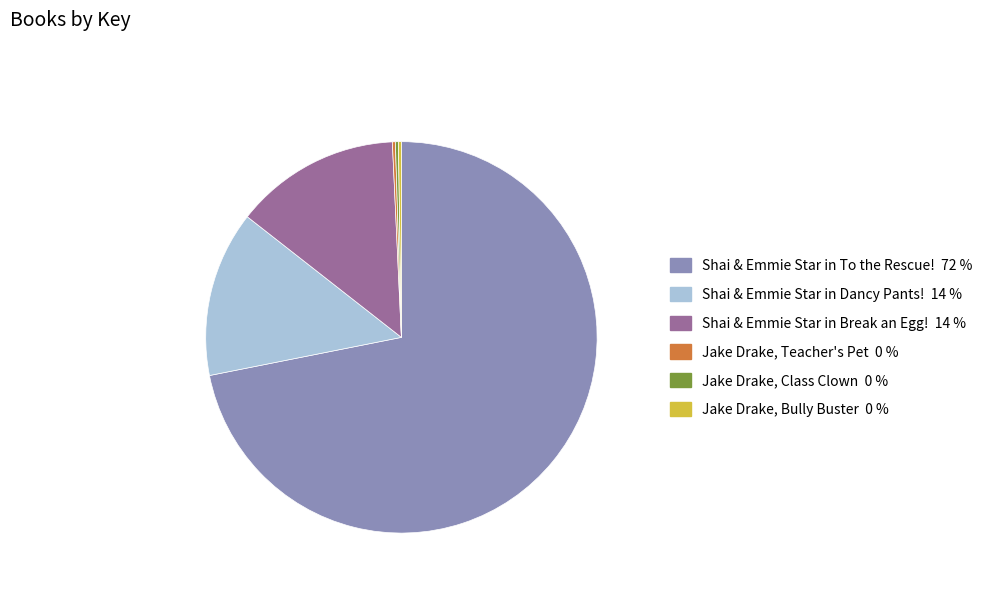

Which slice is the largest?

Shai & Emmie Star in To the Rescue!